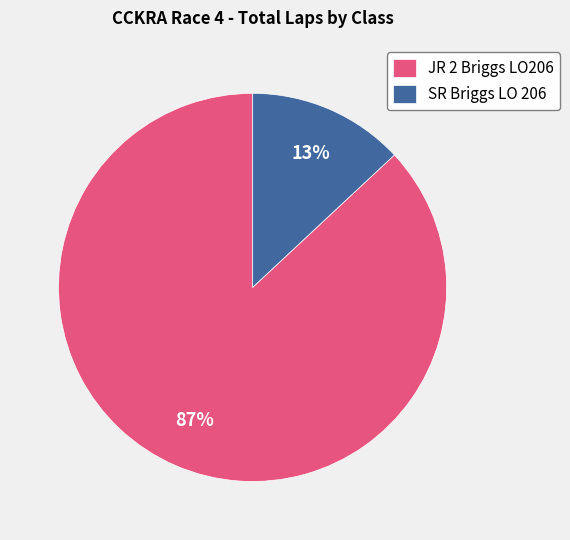

True or false: JR 2 Briggs LO206 accounts for 94% of the total.

False